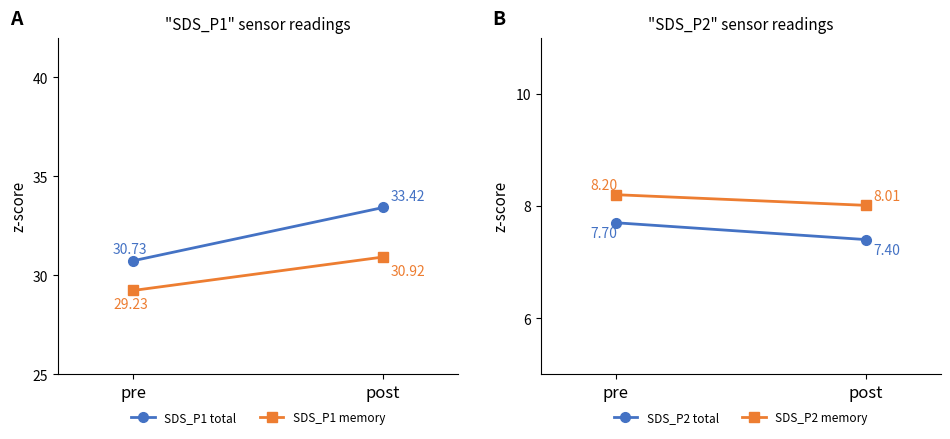

What is the value of the SDS_P2 total point at the 1st from the left?

7.7